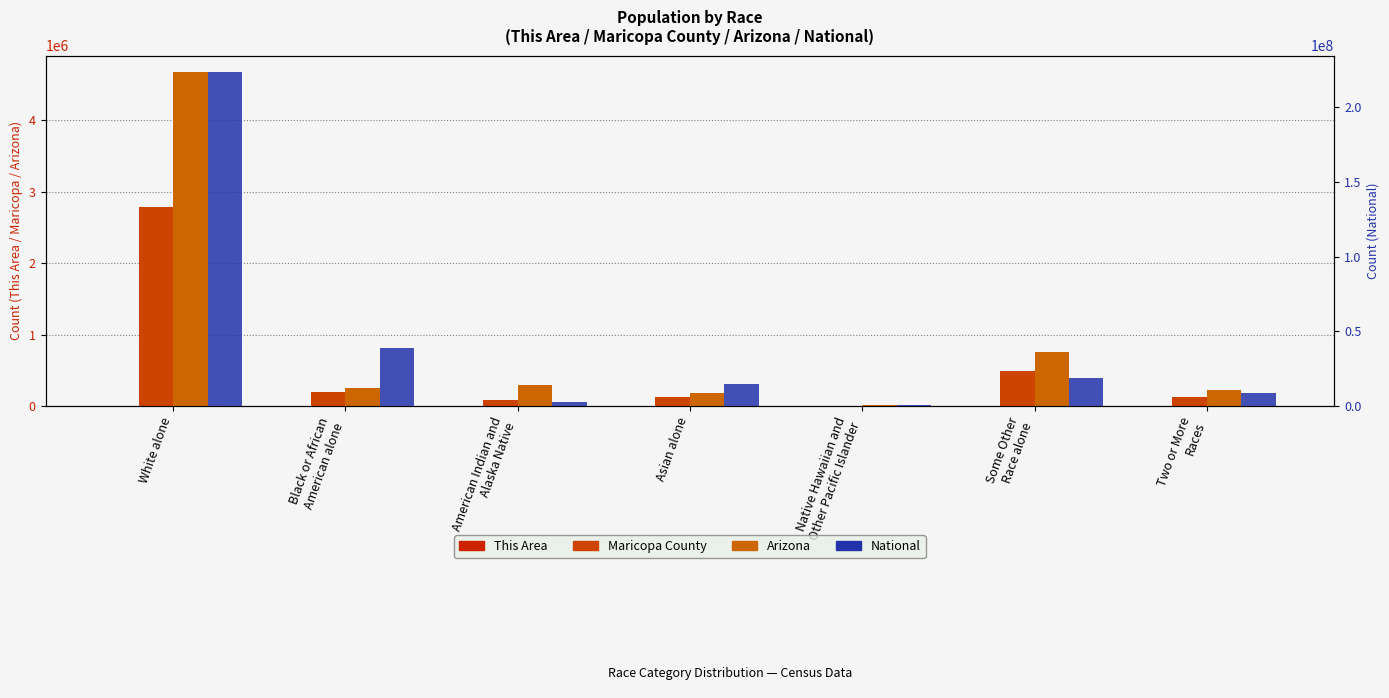

What is the sum of all National values?

308745538